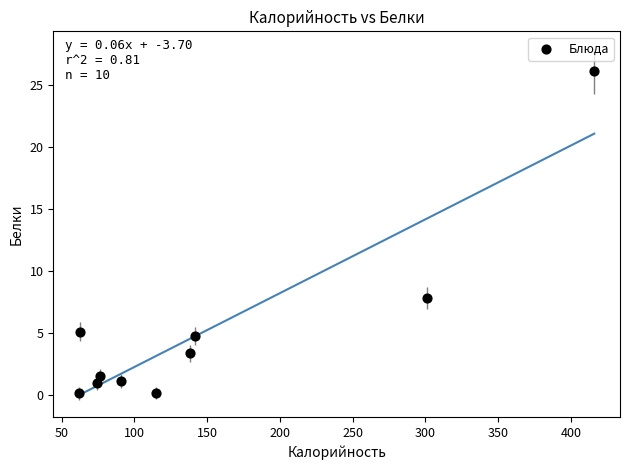

What Y value in the scatter plot is closest to 13?

7.8